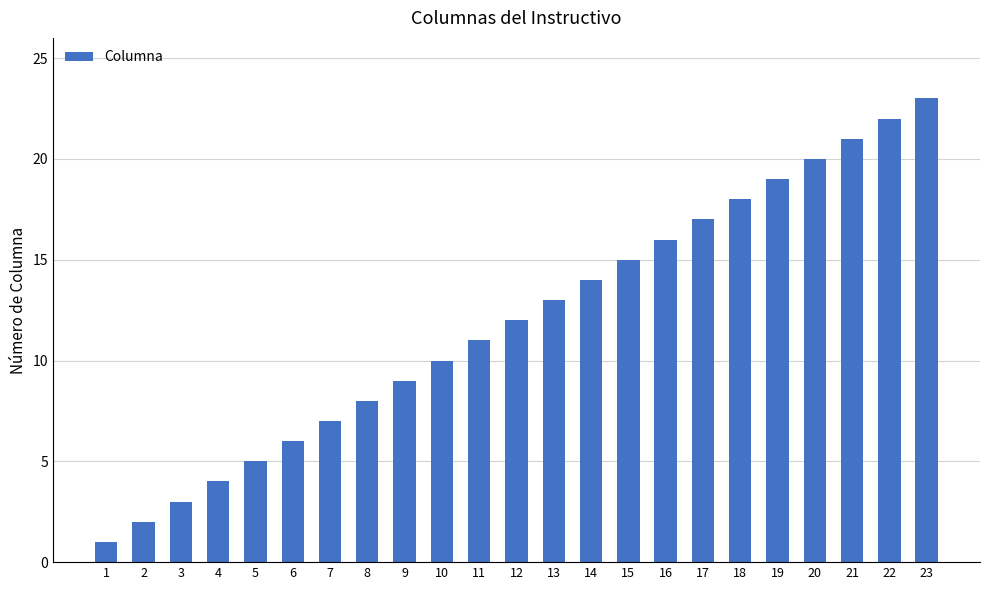

What is the sum of the values at 12 and 19?

31